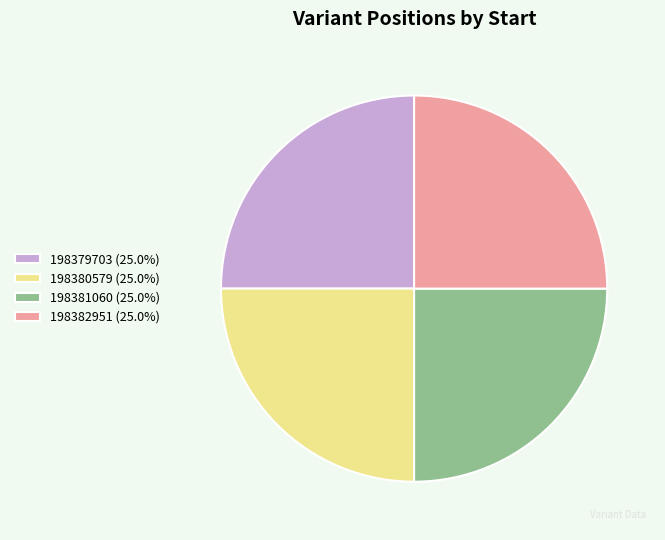

Does 198381060 (25.0%) account for over 50% of the chart?

No